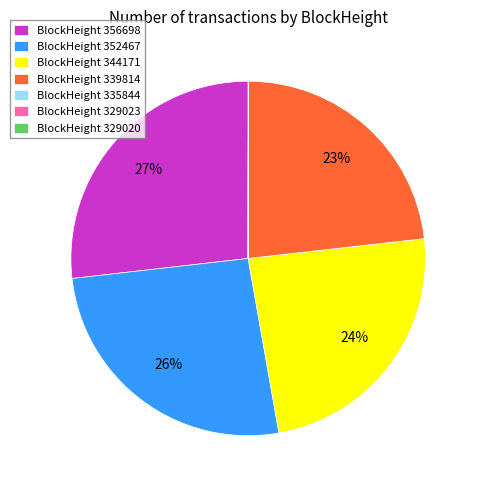

Do BlockHeight 344171 and BlockHeight 339814 together represent more than half of the pie?

No